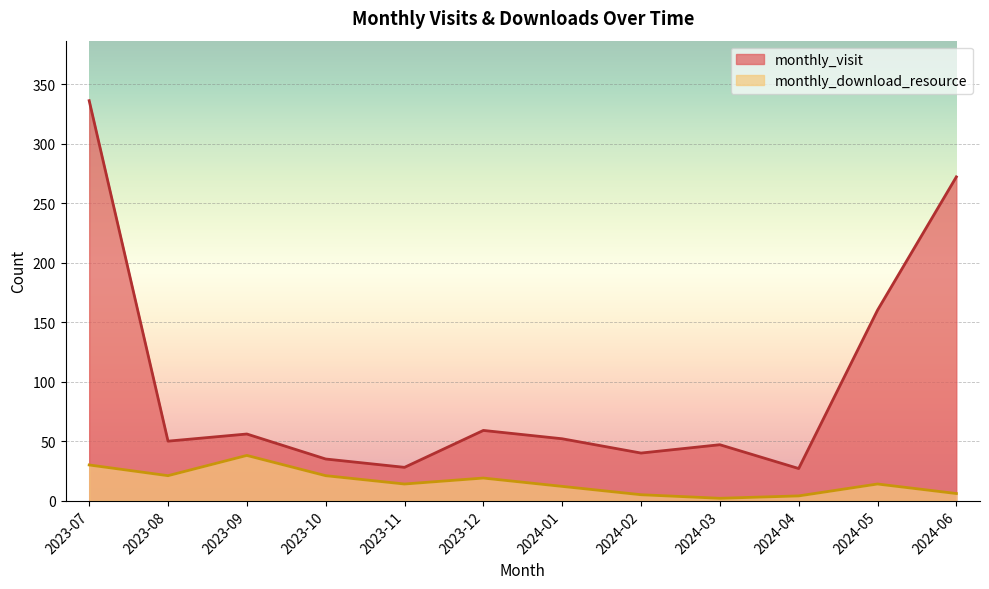

Reading right to left, extract all data points from this chart.

monthly_visit: 2024-06=272	2024-05=160	2024-04=27	2024-03=47	2024-02=40	2024-01=52	2023-12=59	2023-11=28	2023-10=35	2023-09=56	2023-08=50	2023-07=336
monthly_download_resource: 2024-06=6	2024-05=14	2024-04=4	2024-03=2	2024-02=5	2024-01=12	2023-12=19	2023-11=14	2023-10=21	2023-09=38	2023-08=21	2023-07=30